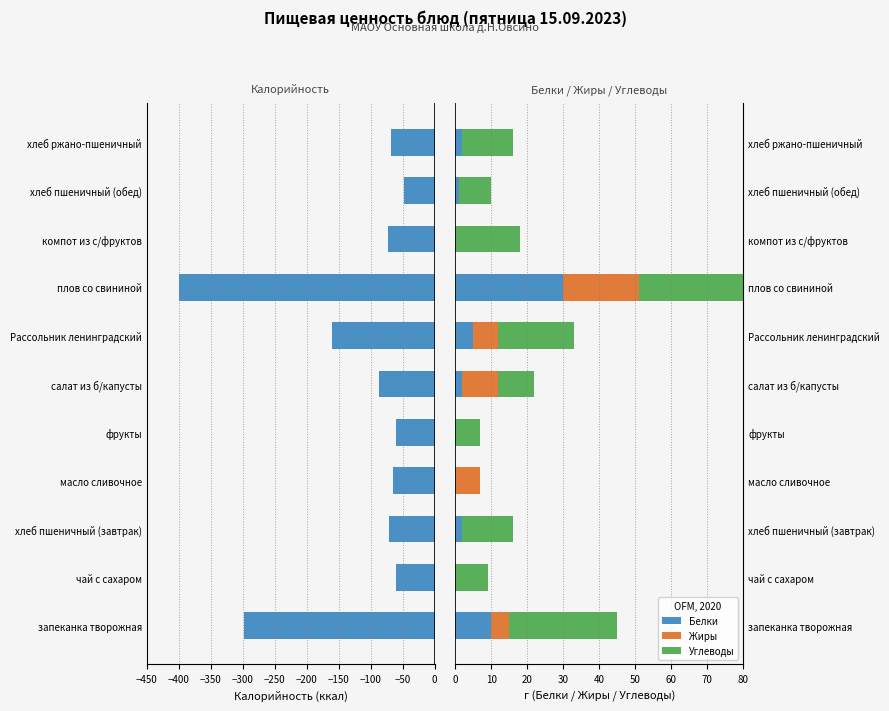

The value of Калорийность at хлеб ржано-пшеничный is -22. True or false?

False